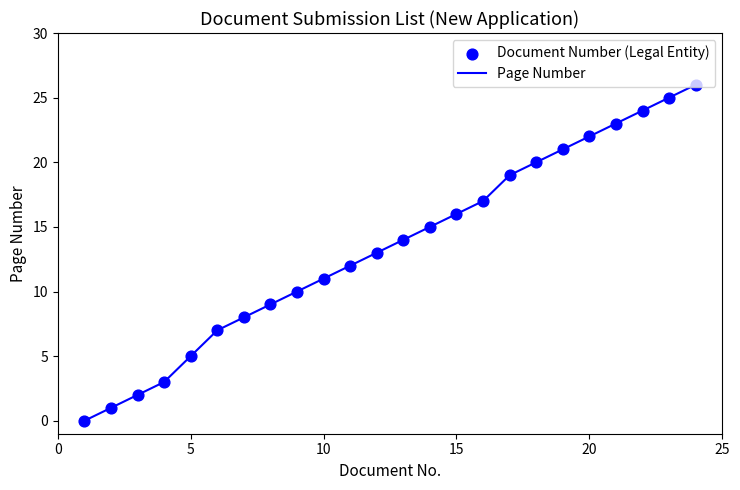

What is the difference between the maximum and minimum values?

26